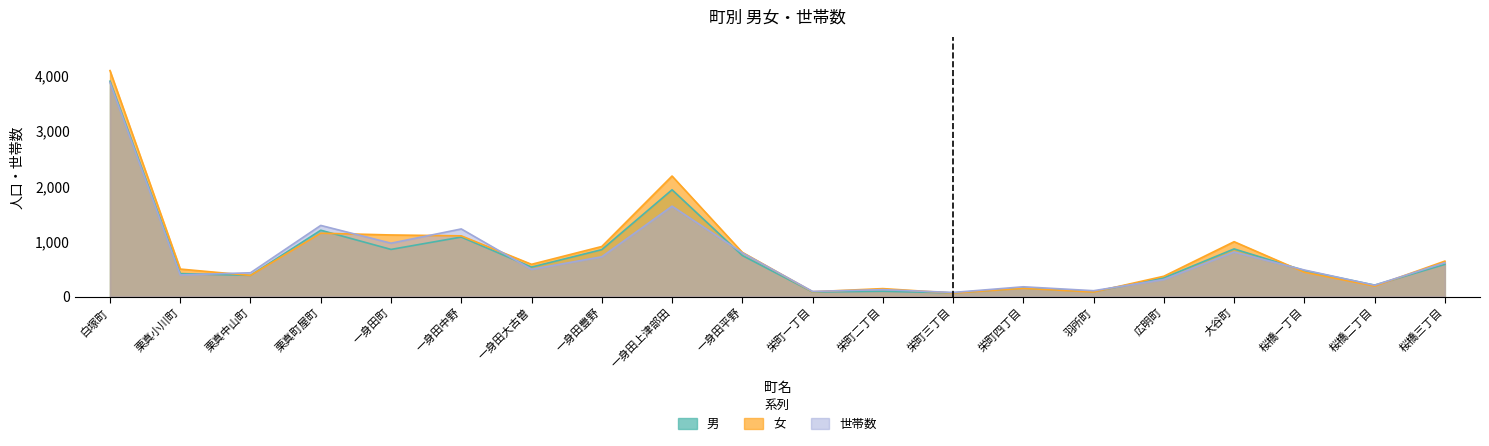

Which label corresponds to the smallest value in the chart?

栄町三丁目